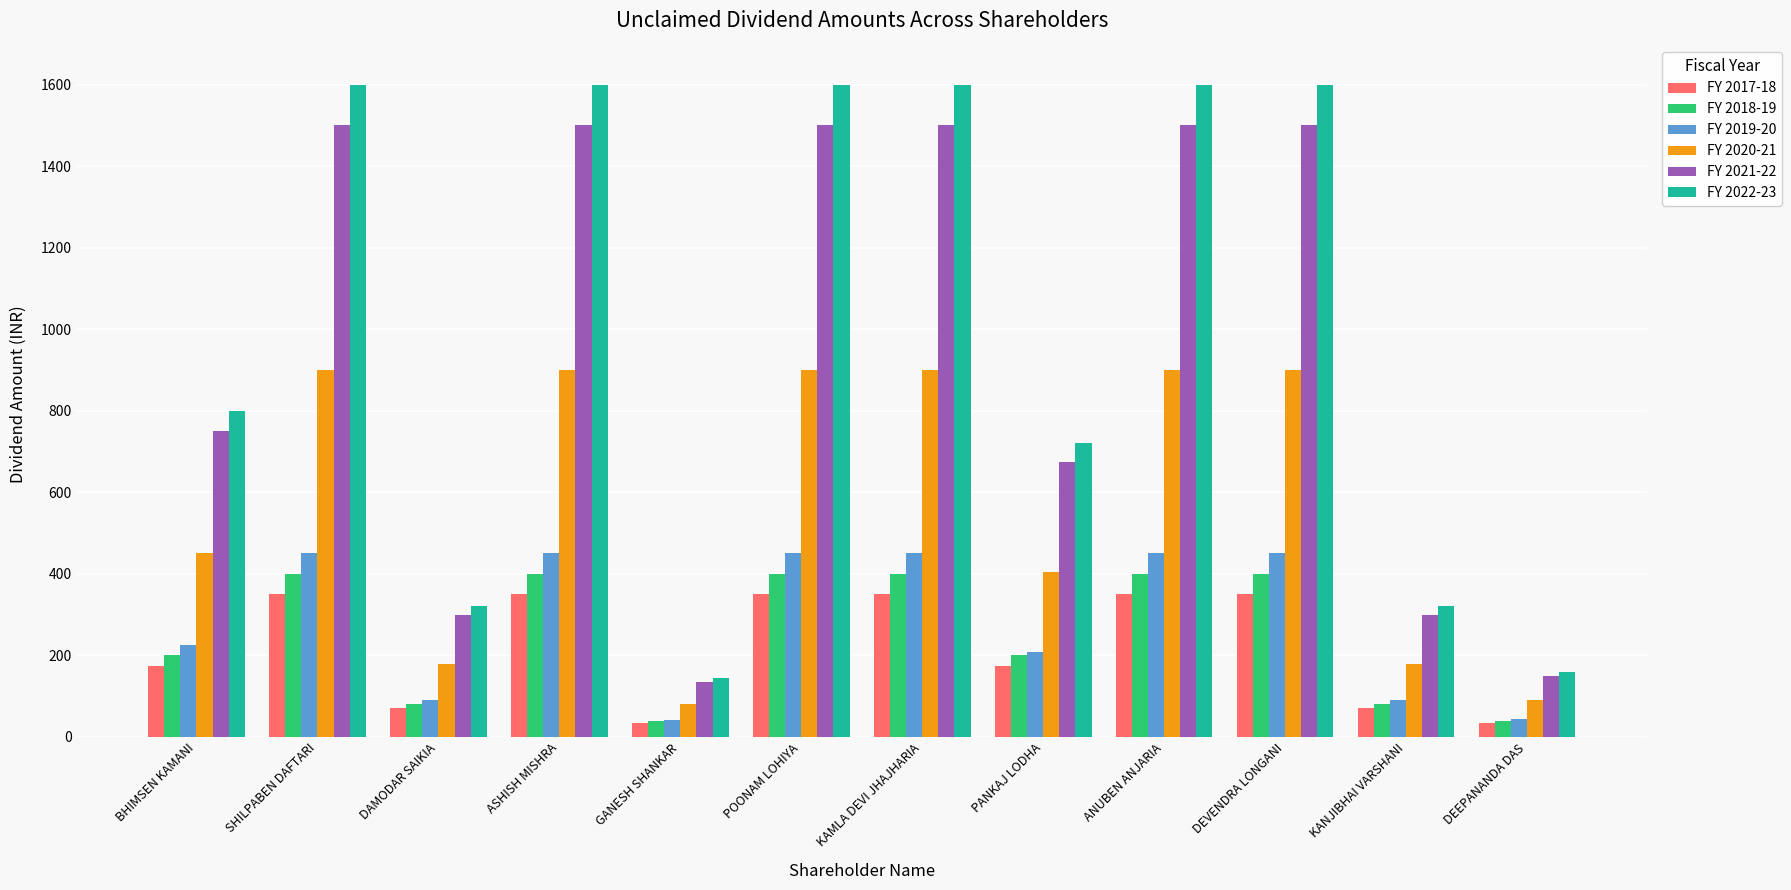

What is the maximum value shown in the chart?

1600.0